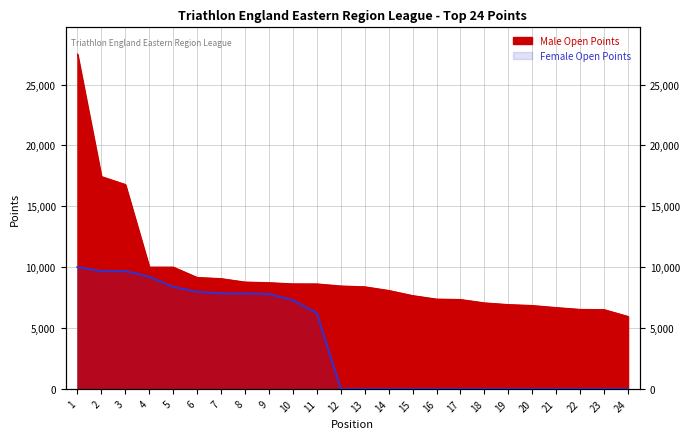

At how many categories does at least one series exceed 24438?

1